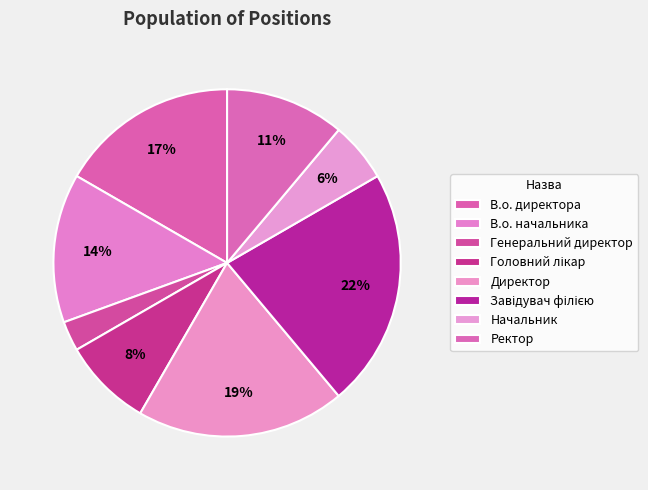

How many segments does this pie chart have?

8